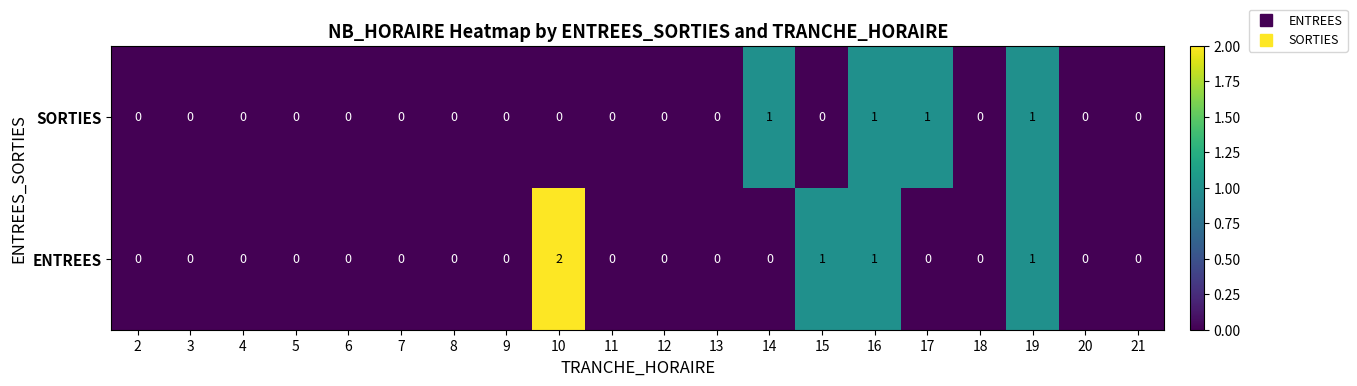

Between 12 and 14, which series saw the biggest shift?

SORTIES